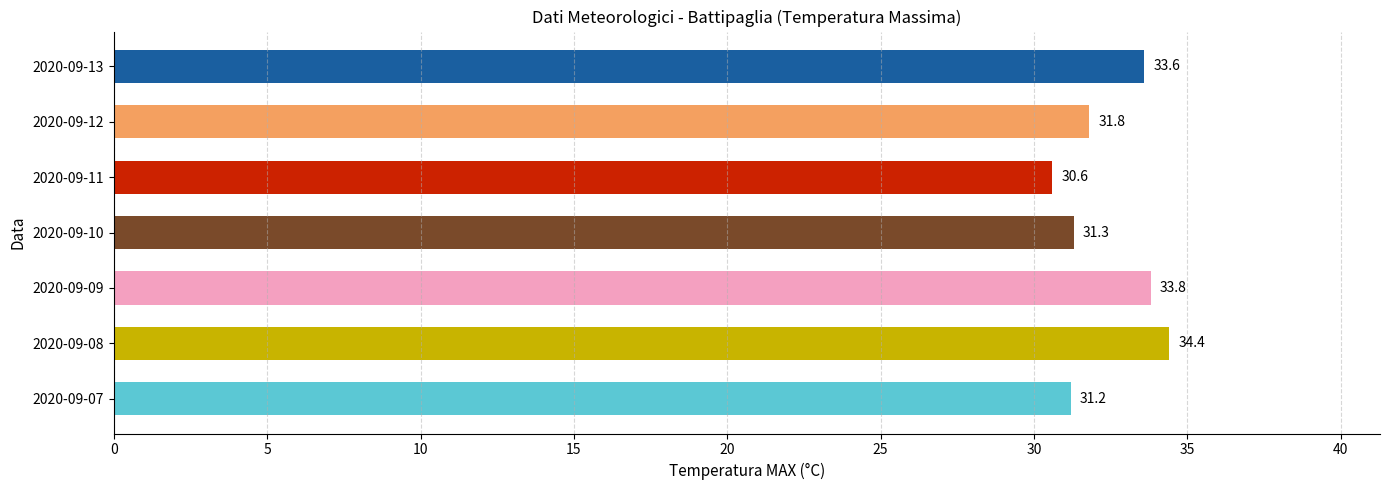

What is the maximum value shown in the chart?

34.4